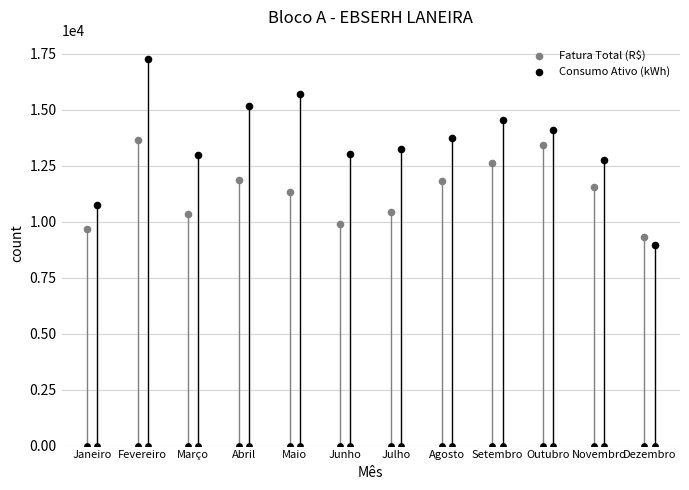

What is the total value across all series at Março?

23309.1